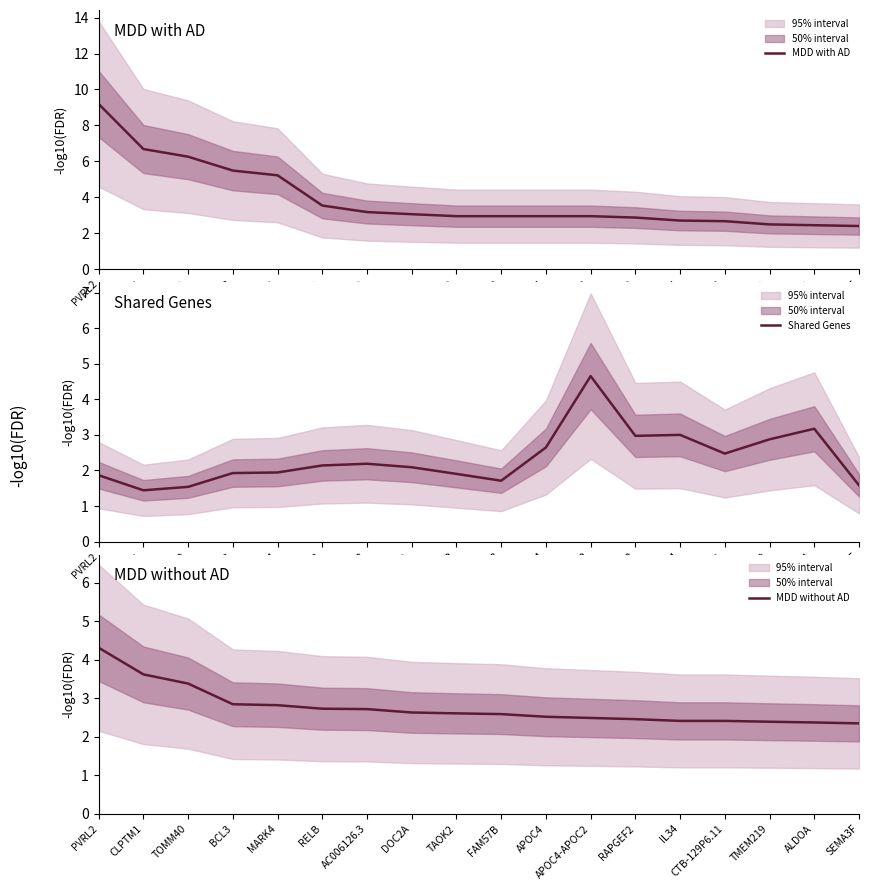

Reading right to left, extract all data points from this chart.

MDD with AD: SEMA3F=2.4	ALDOA=2.5	TMEM219=2.5	CTB-129P6.11=2.7	IL34=2.7	RAPGEF2=2.9	APOC4-APOC2=3.0	APOC4=3.0	FAM57B=3.0	TAOK2=3.0	DOC2A=3.1	AC006126.3=3.2	RELB=3.5	MARK4=5.2	BCL3=5.5	TOMM40=6.3	CLPTM1=6.7	PVRL2=9.2
Shared Genes: SEMA3F=1.6	ALDOA=3.2	TMEM219=2.9	CTB-129P6.11=2.5	IL34=3.0	RAPGEF2=3.0	APOC4-APOC2=4.7	APOC4=2.6	FAM57B=1.7	TAOK2=1.9	DOC2A=2.1	AC006126.3=2.2	RELB=2.1	MARK4=1.9	BCL3=1.9	TOMM40=1.5	CLPTM1=1.4	PVRL2=1.9
MDD without AD: SEMA3F=2.3	ALDOA=2.4	TMEM219=2.4	CTB-129P6.11=2.4	IL34=2.4	RAPGEF2=2.5	APOC4-APOC2=2.5	APOC4=2.5	FAM57B=2.6	TAOK2=2.6	DOC2A=2.6	AC006126.3=2.7	RELB=2.7	MARK4=2.8	BCL3=2.8	TOMM40=3.4	CLPTM1=3.6	PVRL2=4.3